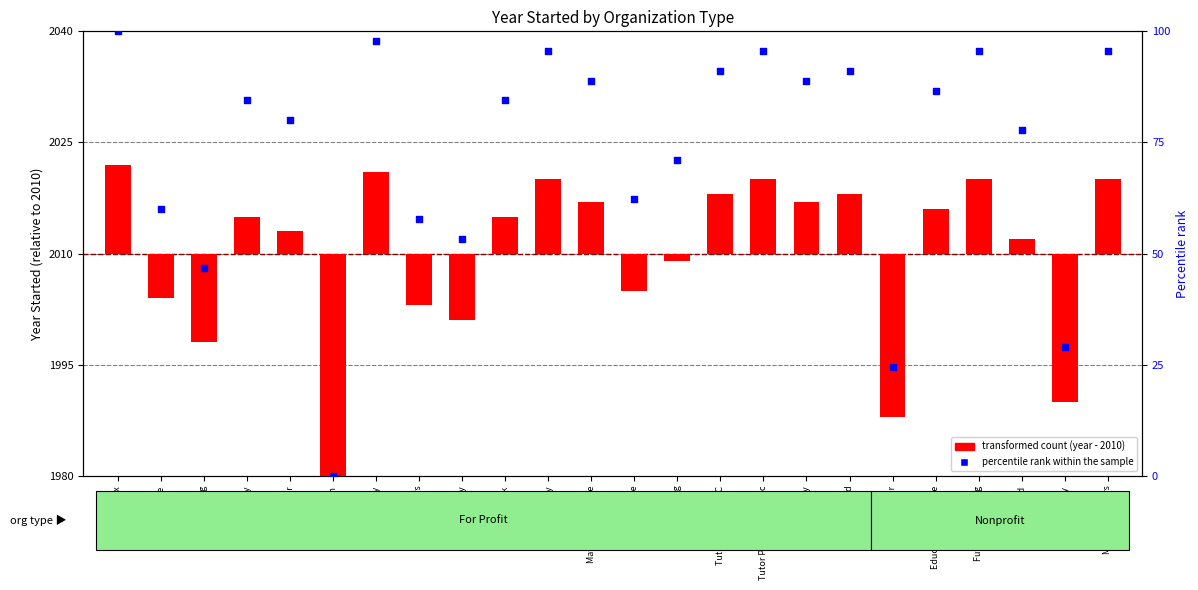

Approximately how many times larger is the value at Future of Reading compared to Kelly?

1.8